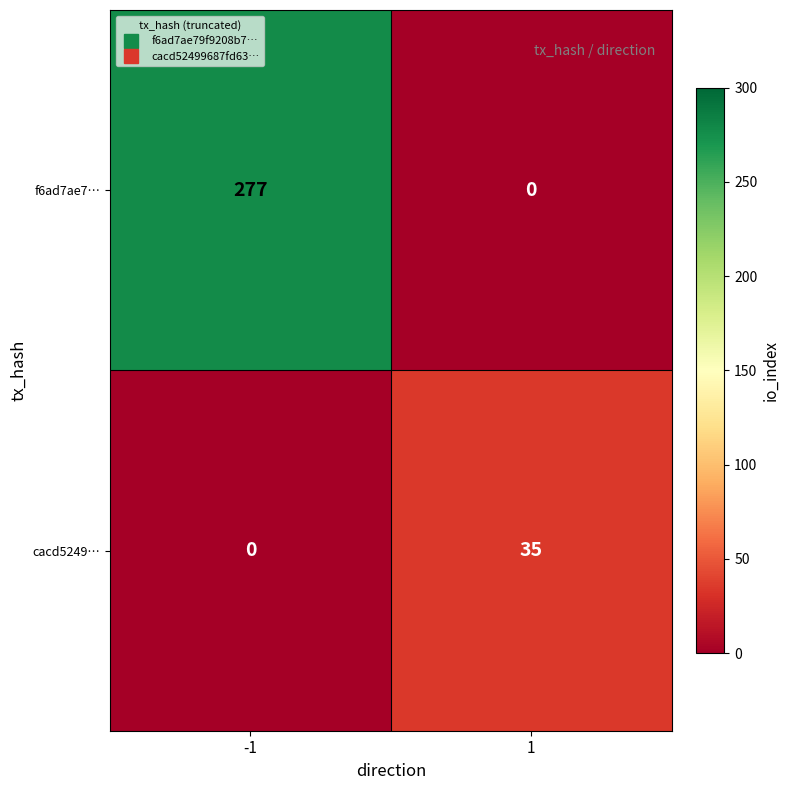

What is the maximum value for cacd5249…?

35